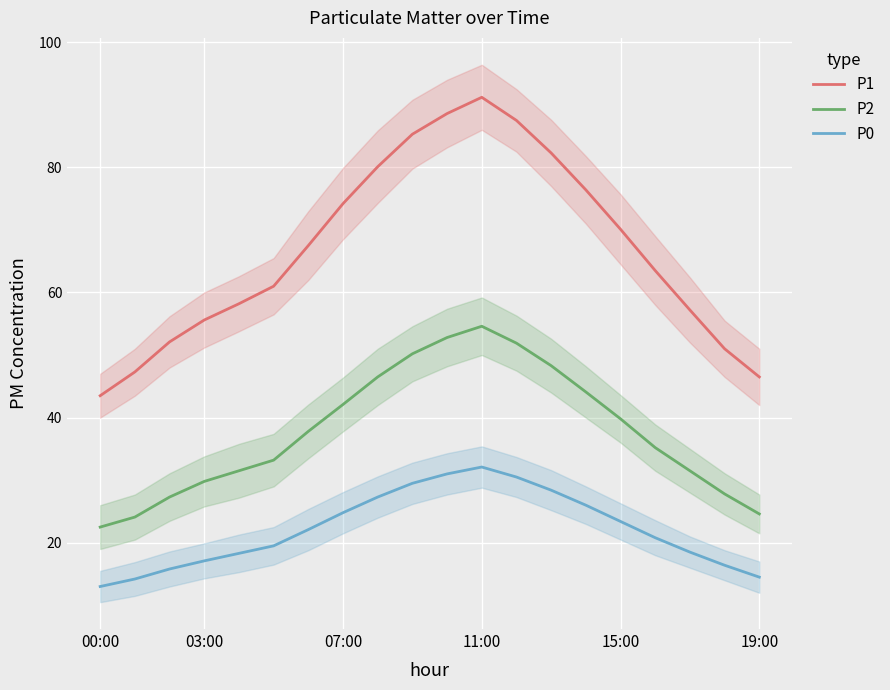

The P2 series shows 45.5 at 17. True or false?

False